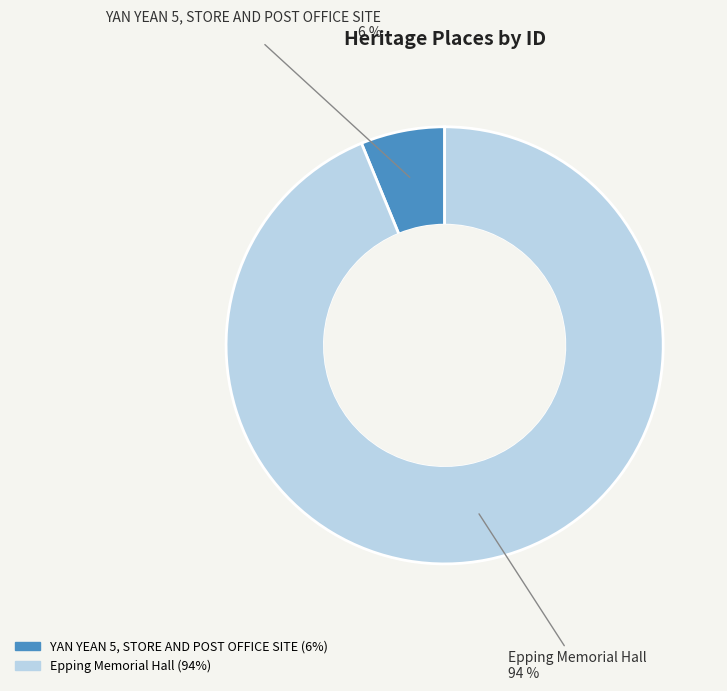

To the nearest percent, what percentage of the pie is YAN YEAN 5, STORE AND POST OFFICE SITE?

6%